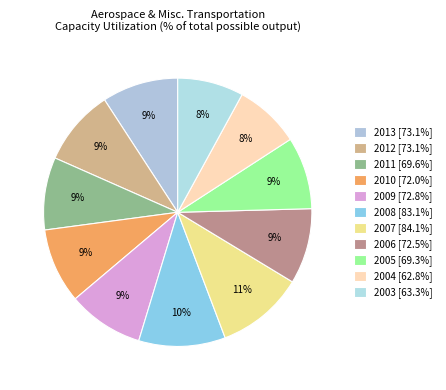

What is the change in value from 2009 to 2006?

-0.3